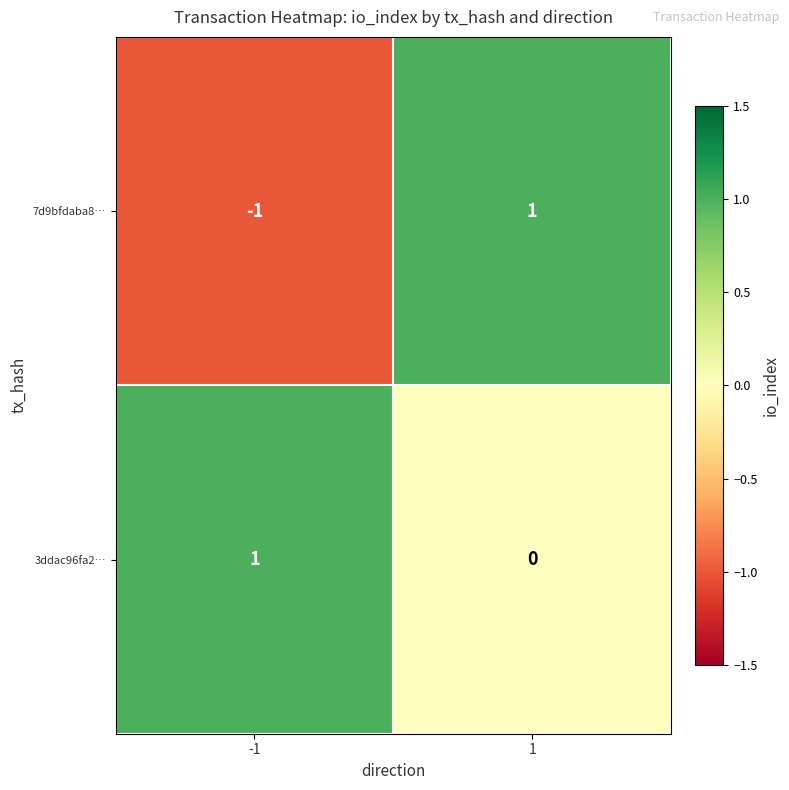

Rank the series by their average value, from highest to lowest.

3ddac96fa2…, 7d9bfdaba8…